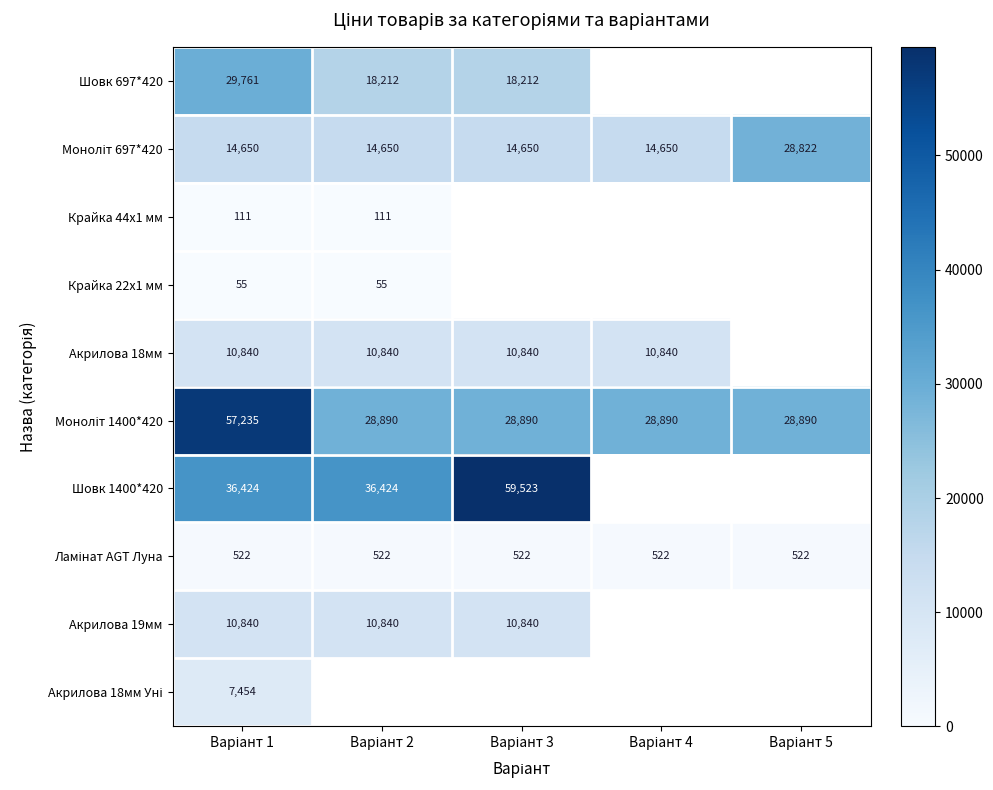

Where is Моноліт 1400*420 nearest to the value 43062?

Варіант 2